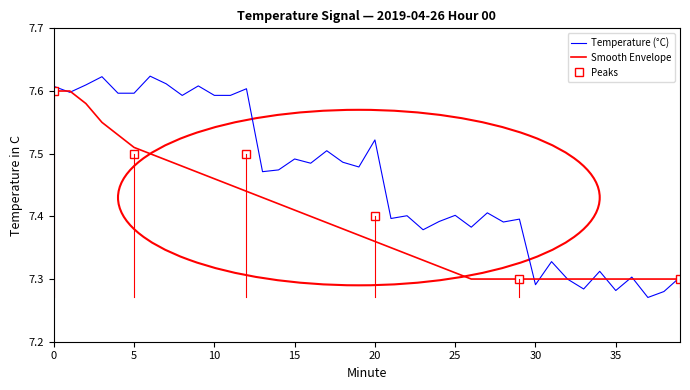

At which category does Temperature (°C) reach its first local peak?

3